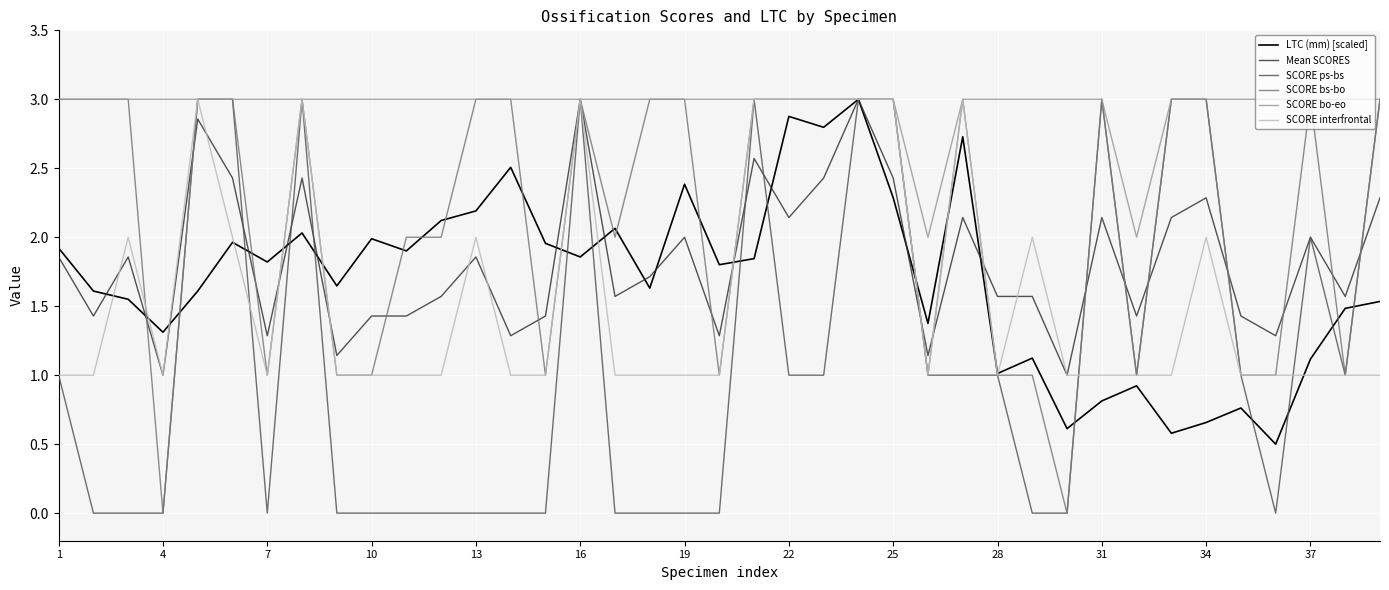

What is the greatest value displayed?

3.0